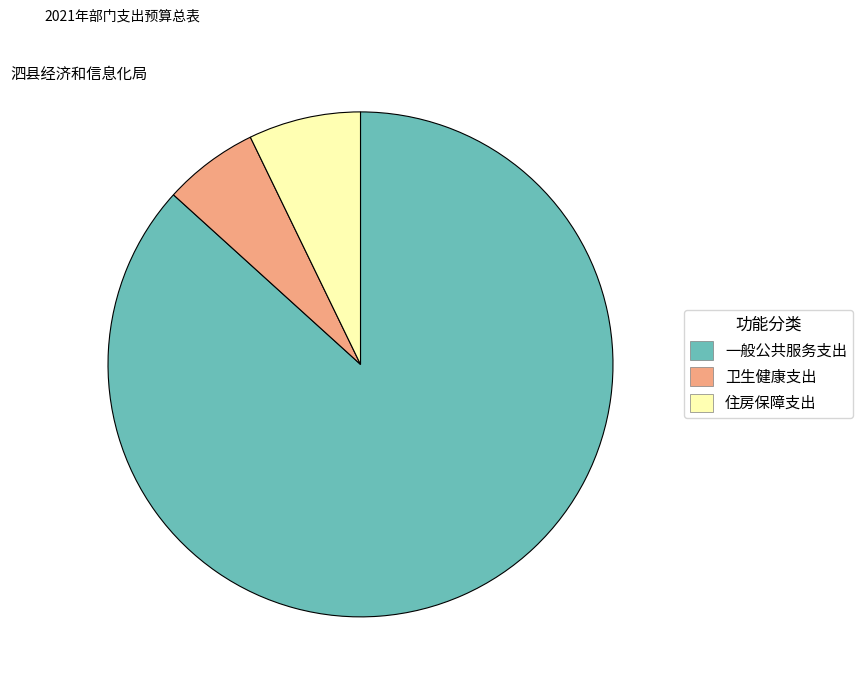

Is it true that 卫生健康支出 is 1% of the pie?

False